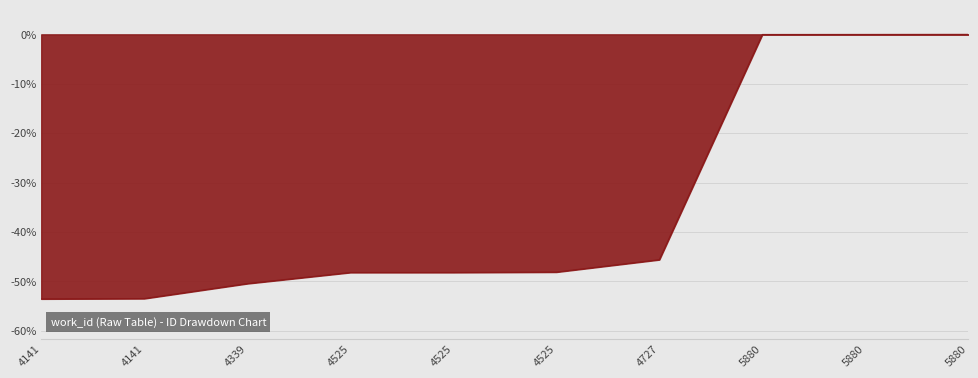

Does the chart display data point markers on the line(s)?

No